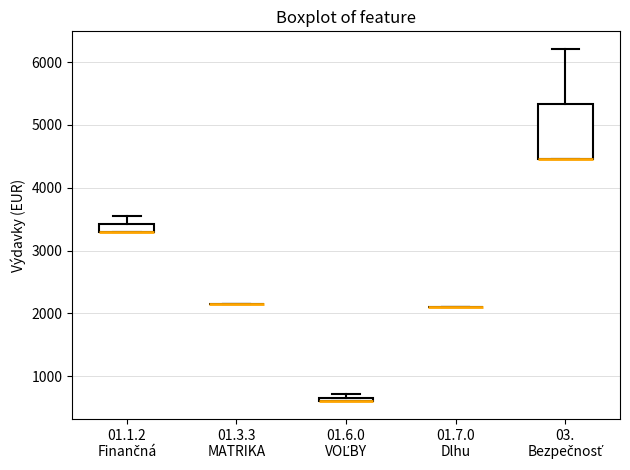

Which box is the tallest, from its lower edge to its upper edge?

03. Bezpečnosť